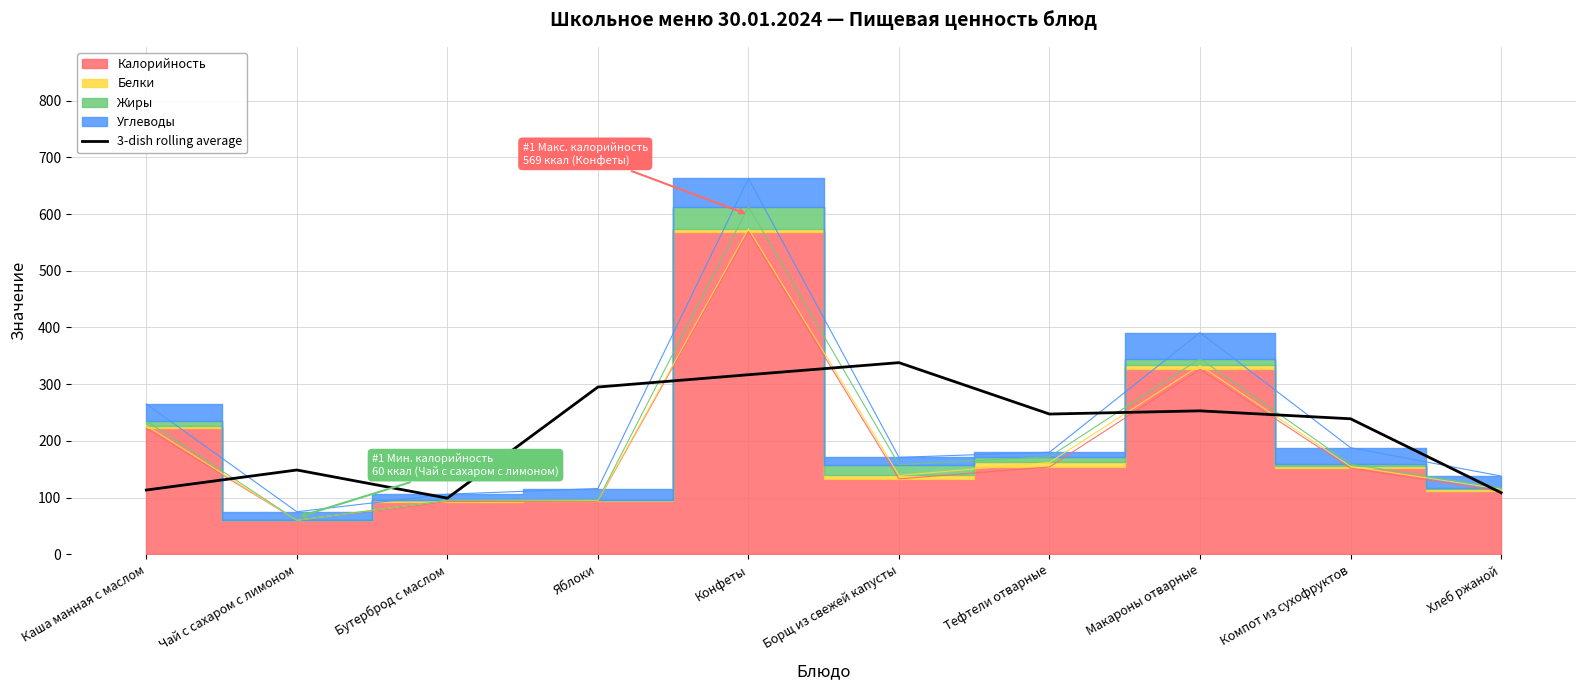

How many data points are above 247?

5